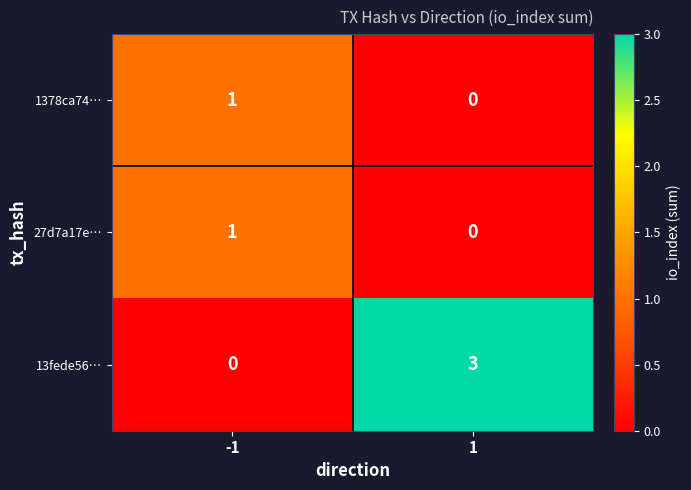

What is the spread (max minus min) of values at 1?

3